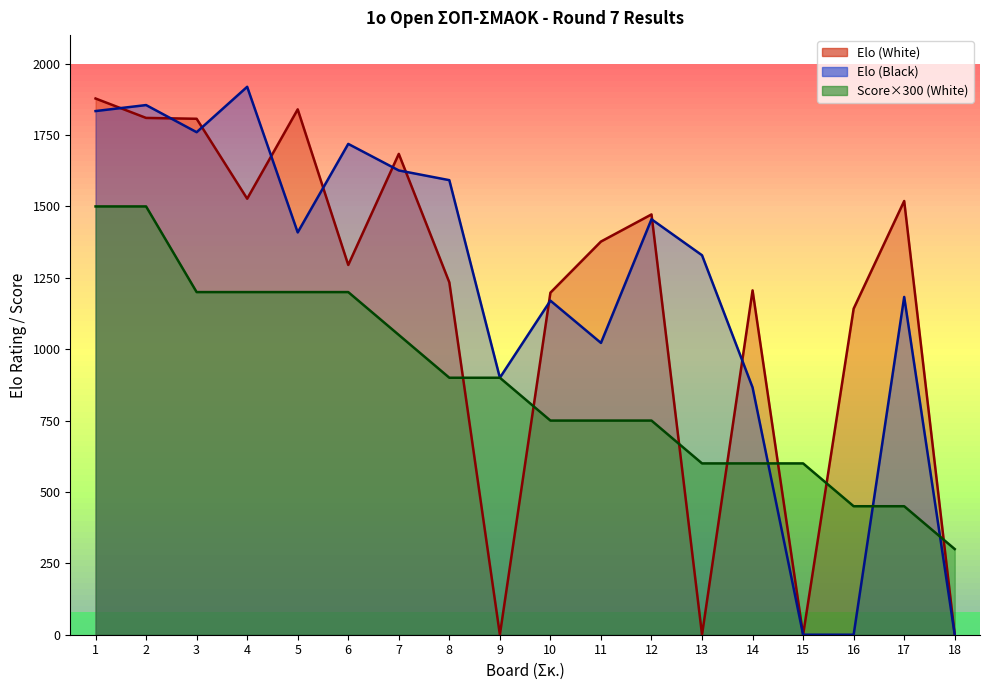

Reading left to right, extract all data points from this chart.

Elo (White): 1878	1810	1807	1527	1840	1295	1684	1234	0	1198	1377	1472	0	1206	0	1142	1519	0
Elo (Black): 1834	1855	1760	1919	1409	1719	1626	1592	900	1170	1022	1455	1329	866	0	0	1183	0
Score (White): 1500	1500	1200	1200	1200	1200	1050	900	900	750	750	750	600	600	600	450	450	300